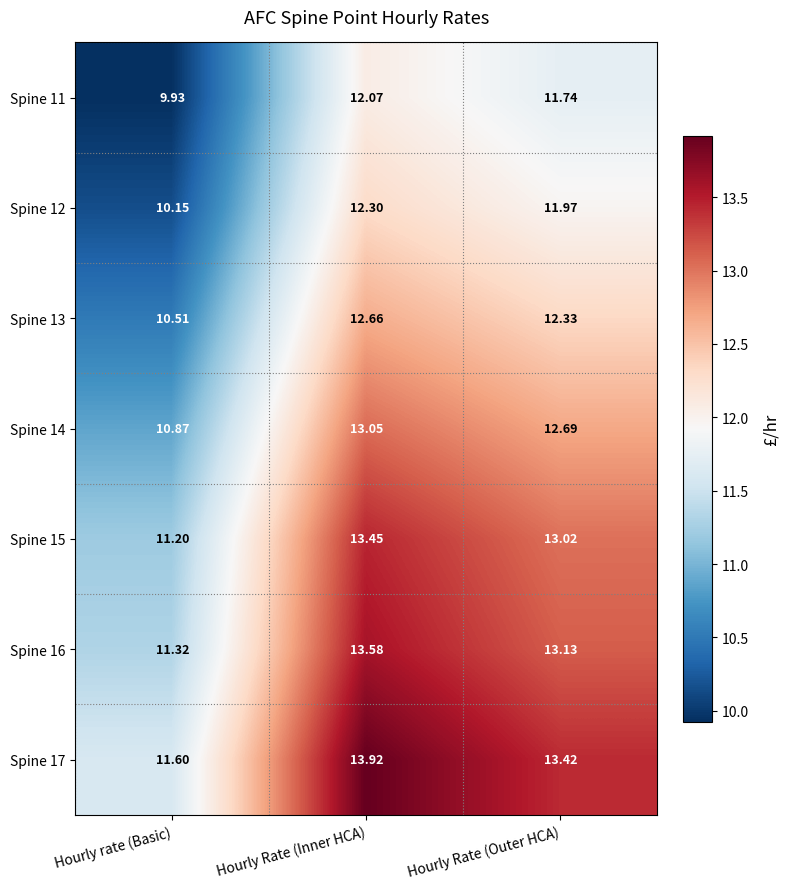

Which category has the highest value in the Spine 12 series?

Hourly Rate (Inner HCA)